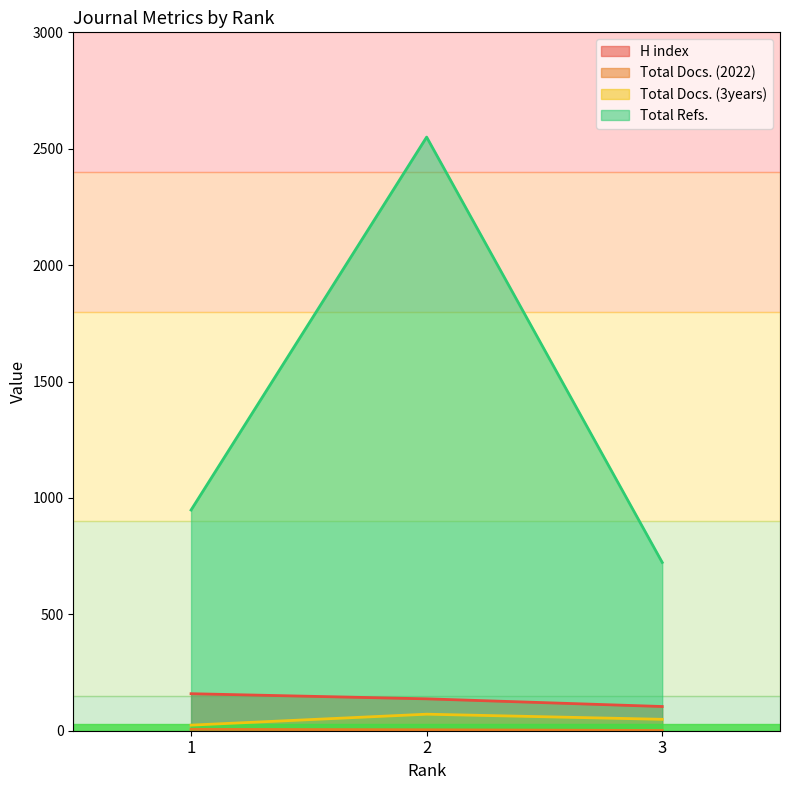

What is the sum of the Total Docs. (3years) values at 2 and 3?

120